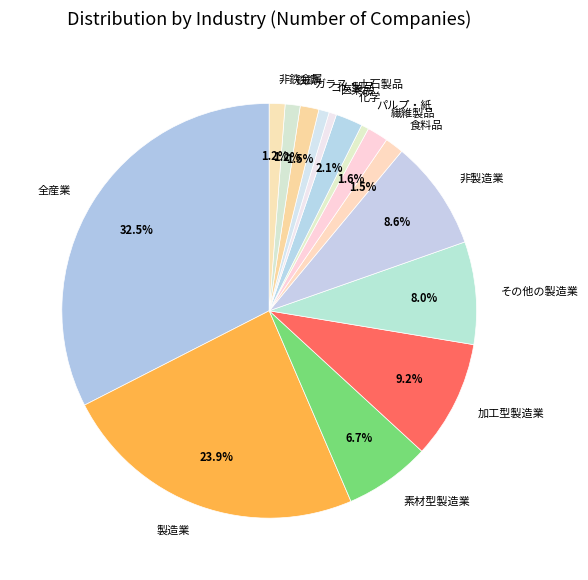

Is 食料品 the majority of the pie?

No